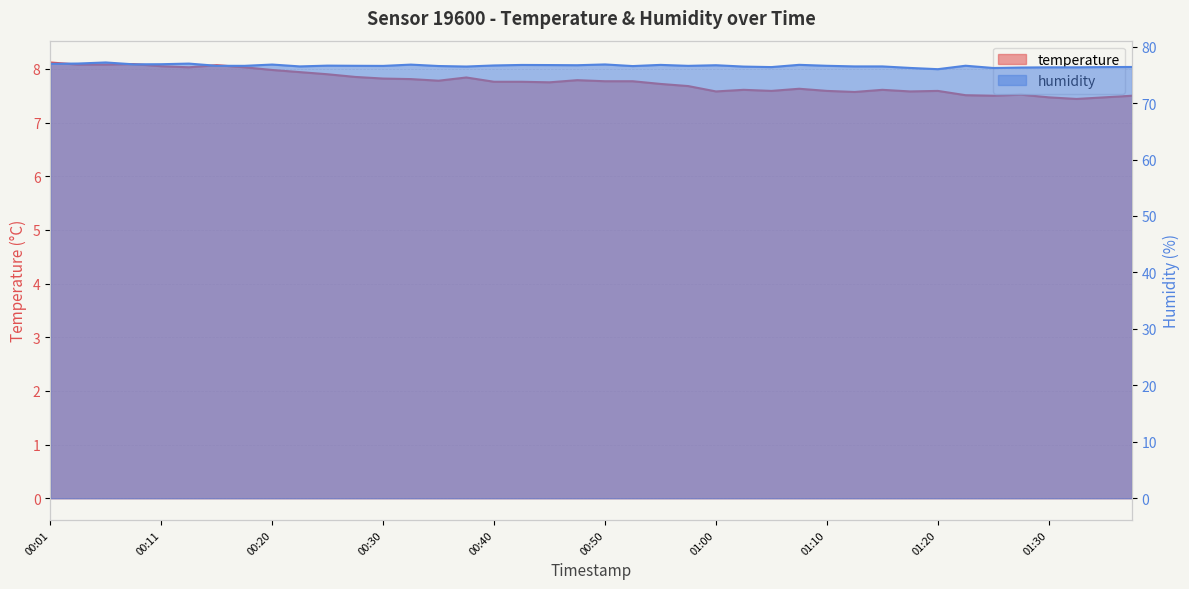

Is it true that temperature equals 10.7 at 01:18?

False